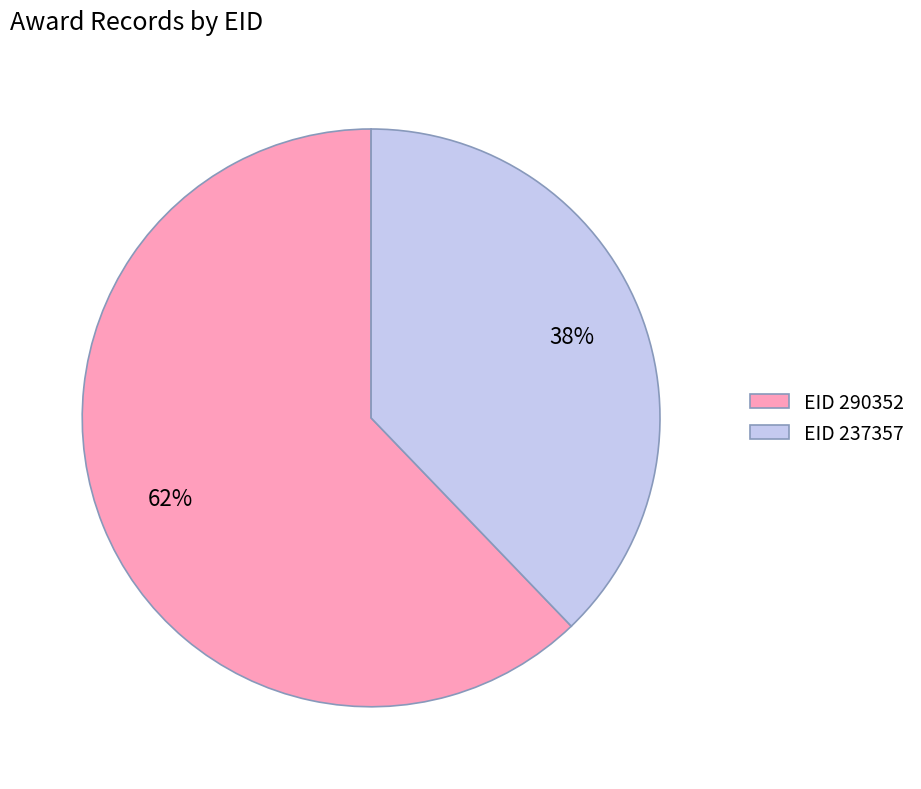

Rank the categories by value from lowest to highest.

EID 237357, EID 290352